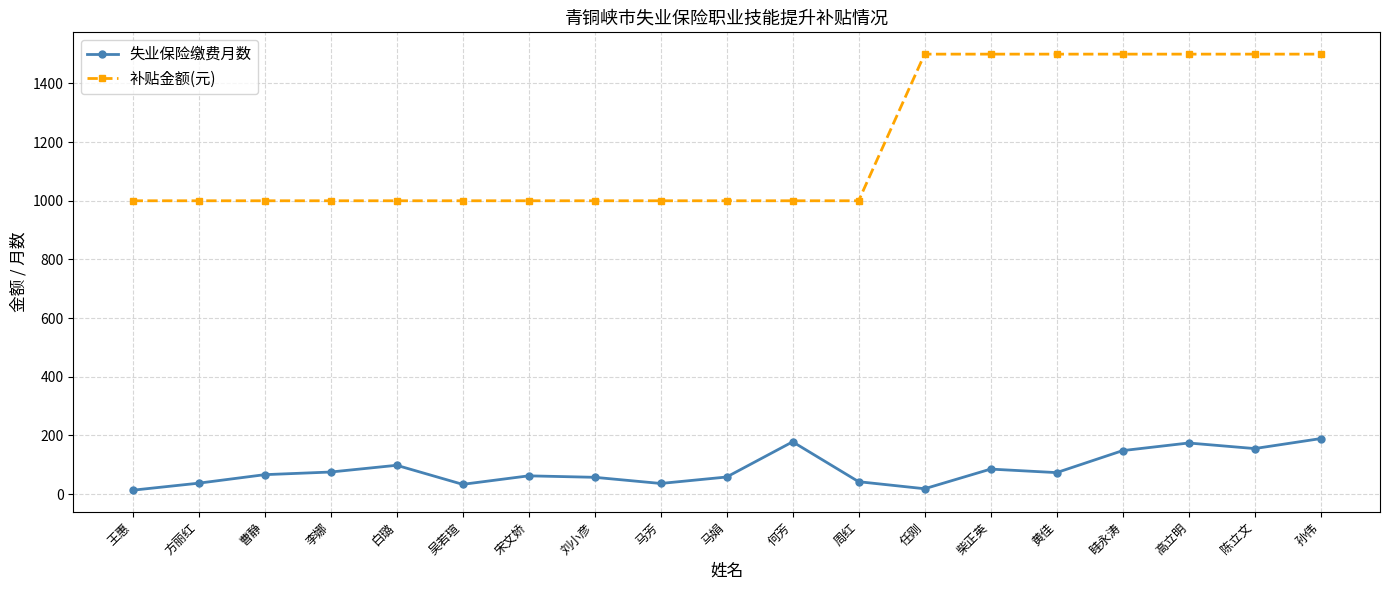

True or false: 失业保险缴费月数 has more than 0 interior local peaks.

True